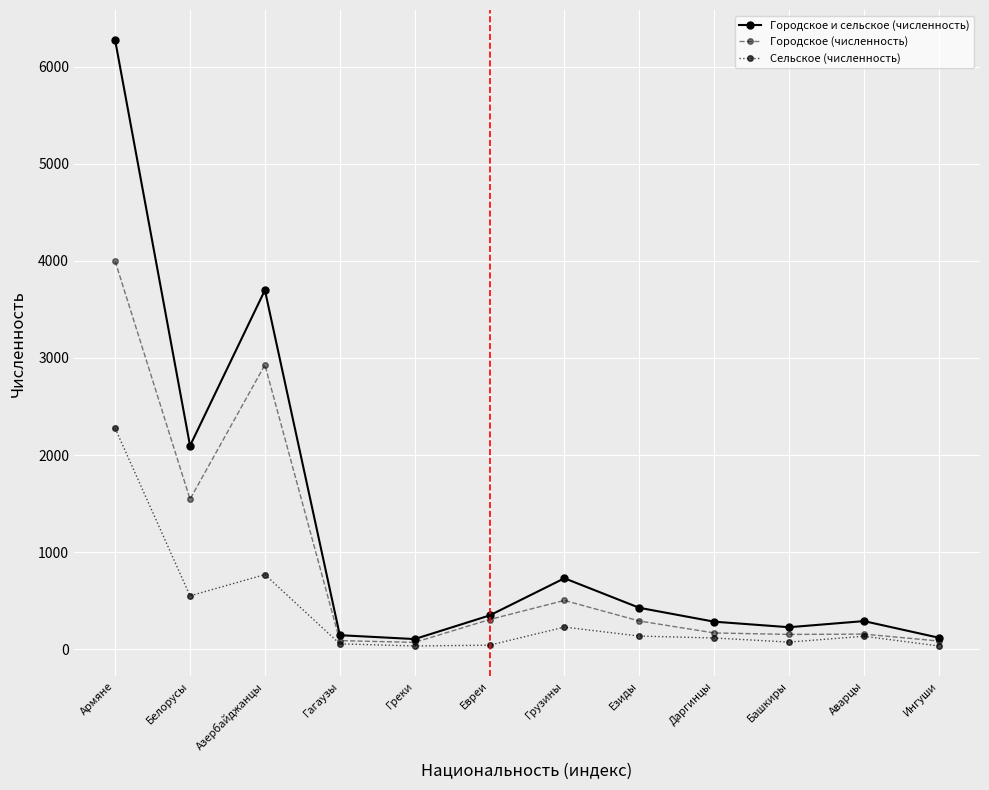

Is it true that Городское и сельское (численность) equals 6270 at Армяне?

True